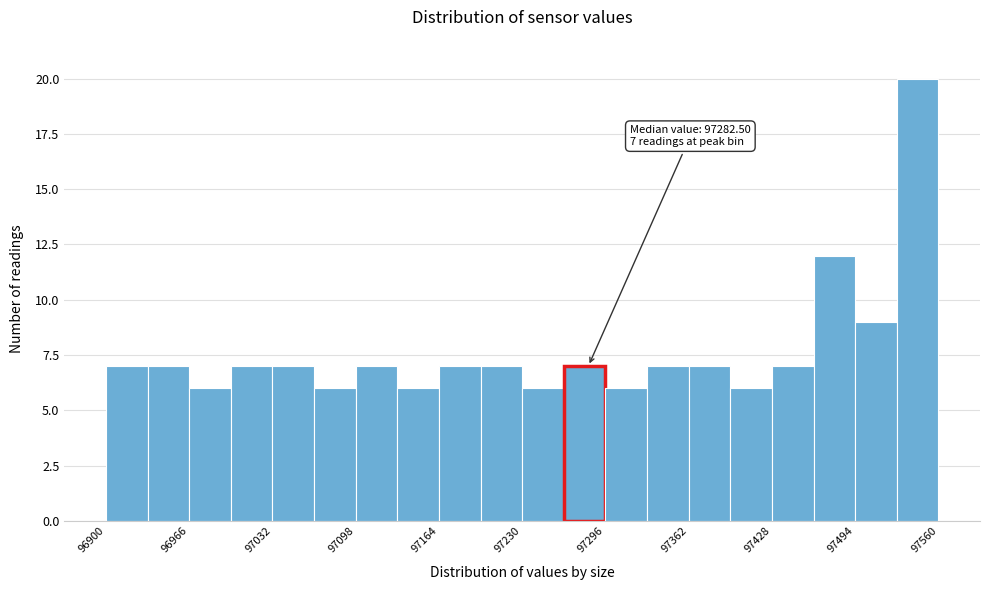

Around what value on the x-axis is the tallest bar? Give the approximate position of its centre, as read against the axis.

97540